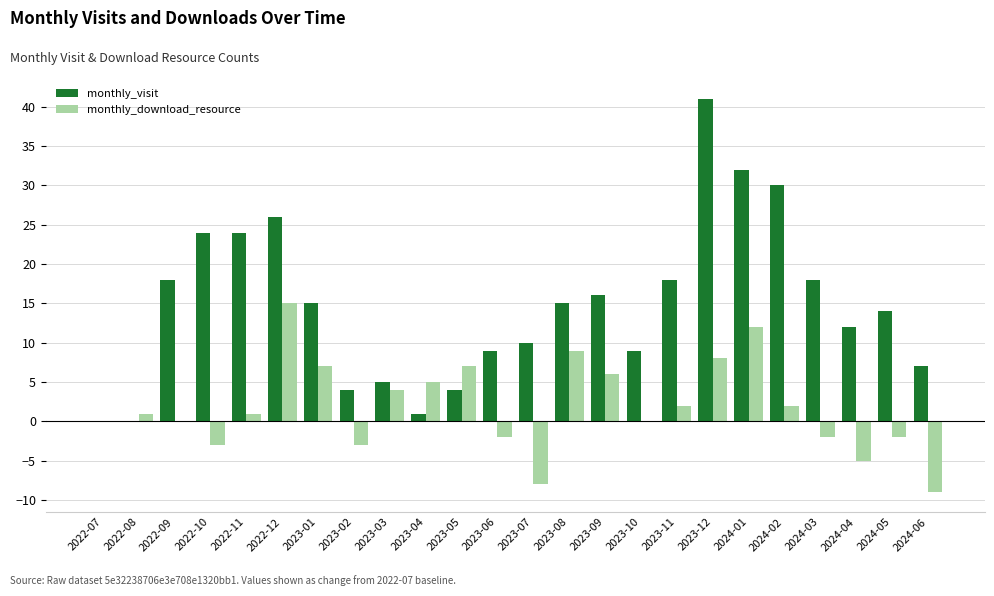

Which series changed the most between 2023-12 and 2024-03?

monthly_visit